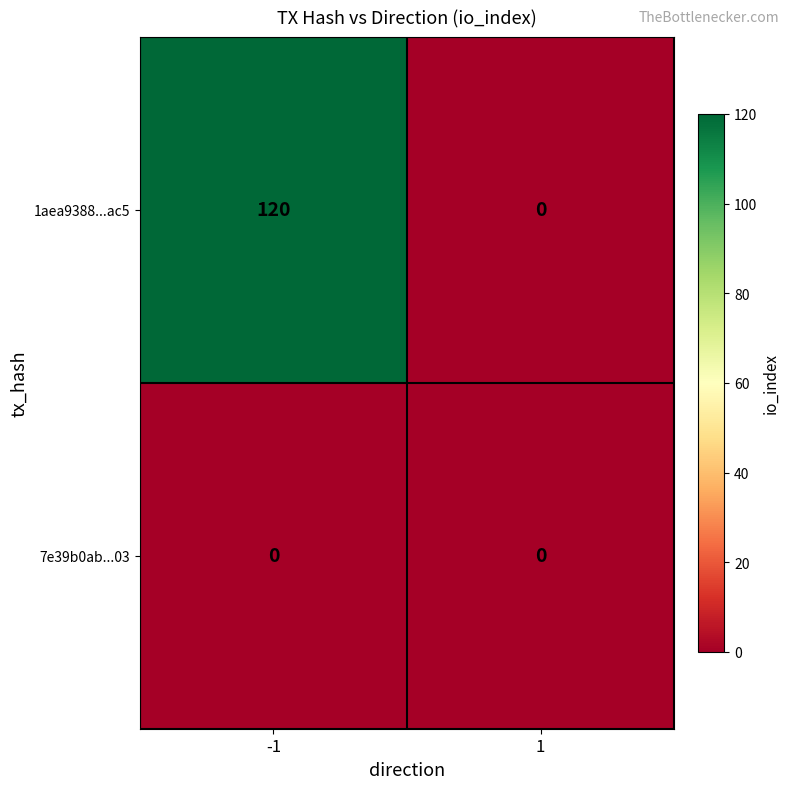

Rank the series by their average value, from lowest to highest.

7e39b0ab...03, 1aea9388...ac5